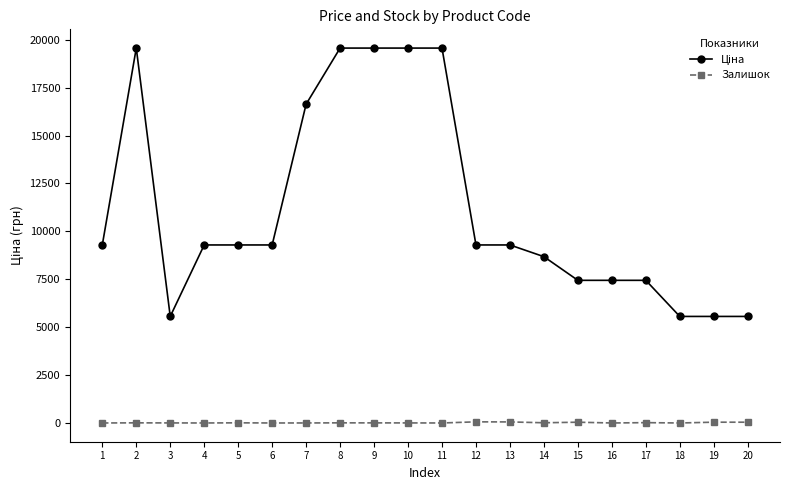

What is the greatest value displayed?

19564.9